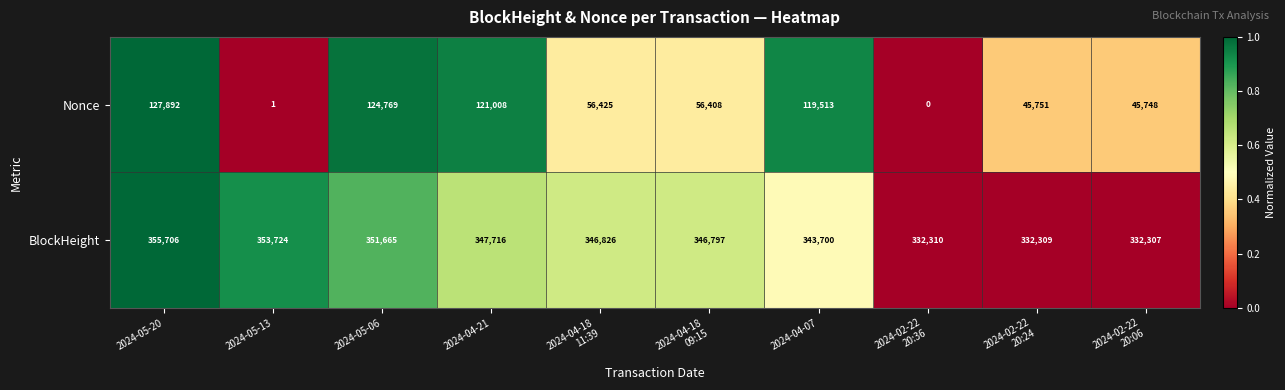

Reading left to right, what are all the values shown in this chart?

Nonce: 127892	1	124769	121008	56425	56408	119513	0	45751	45748
BlockHeight: 355706	353724	351665	347716	346826	346797	343700	332310	332309	332307